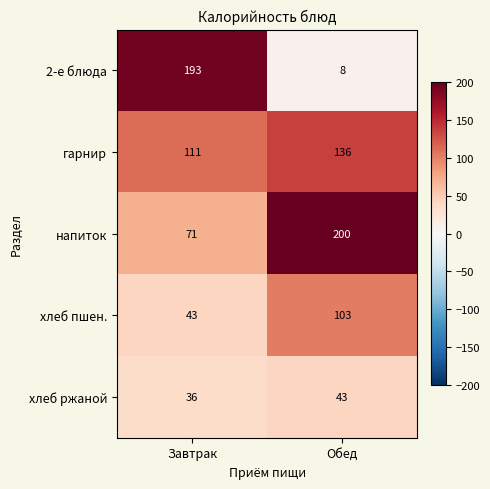

Which series has the largest total across all categories?

напиток